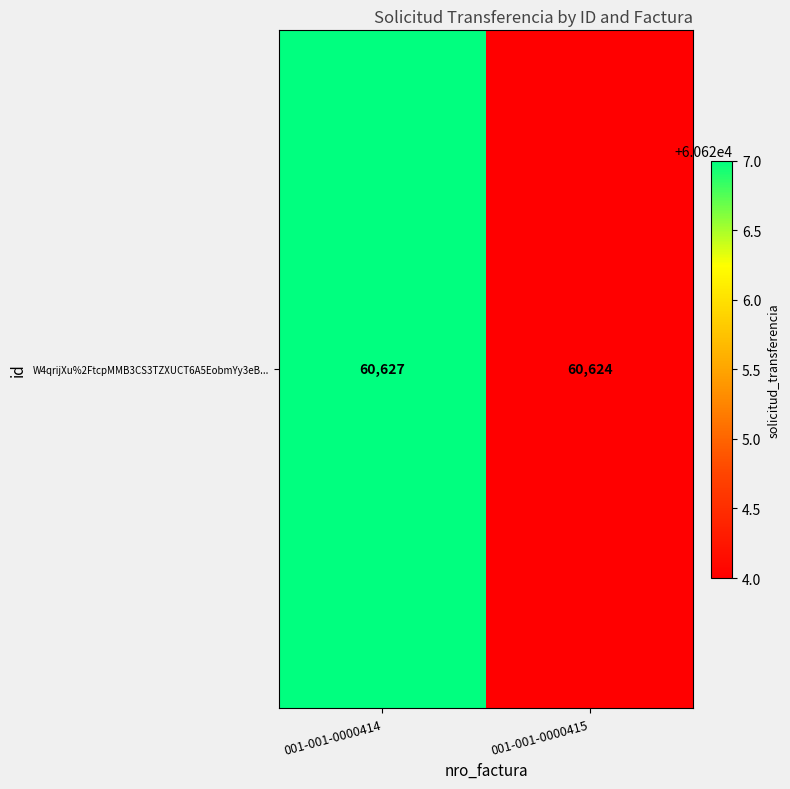

Between 001-001-0000414 and 001-001-0000415, which is larger?

001-001-0000414